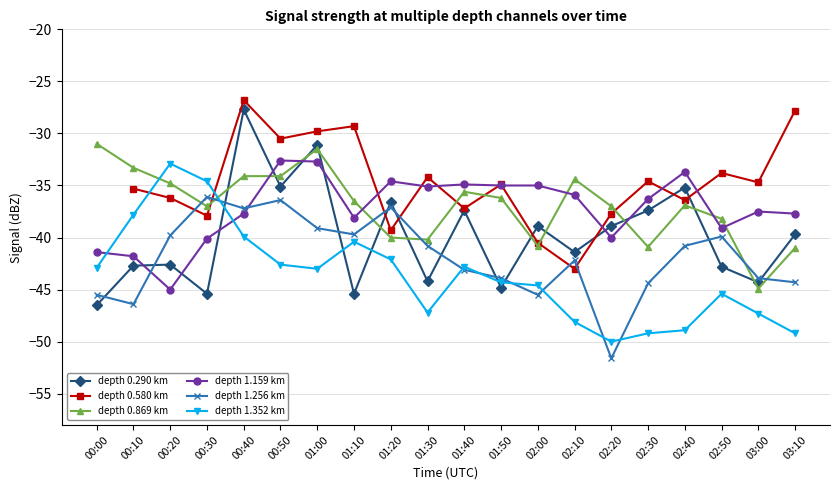

Which series has the largest range (max minus min)?

depth 0.290 km